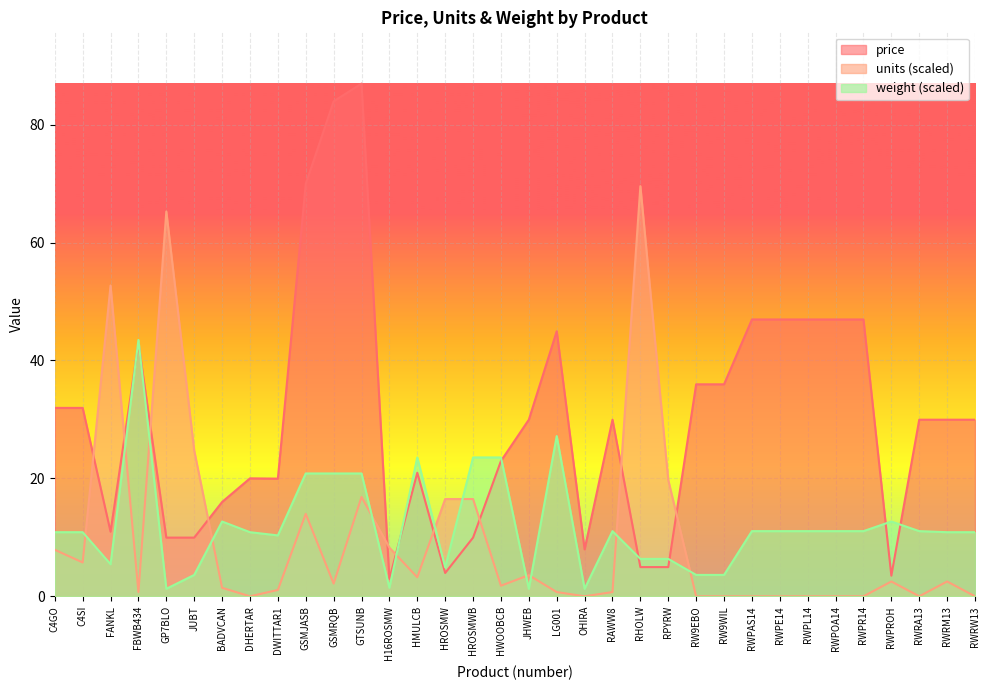

The units series shows 2.5 at RWPROH. True or false?

True